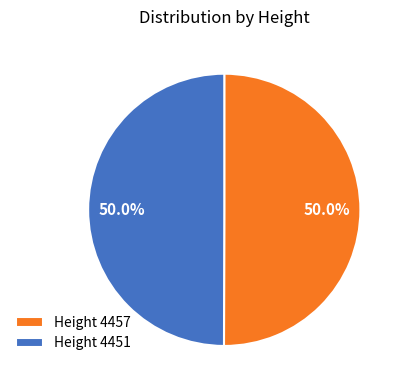

Do Height 4451 and Height 4457 together represent more than half of the pie?

Yes